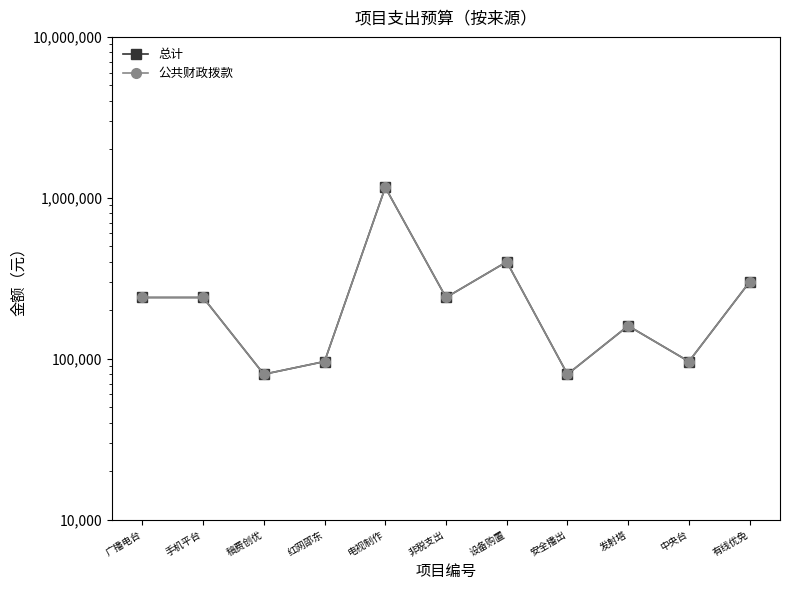

What is the greatest value displayed?

1160000